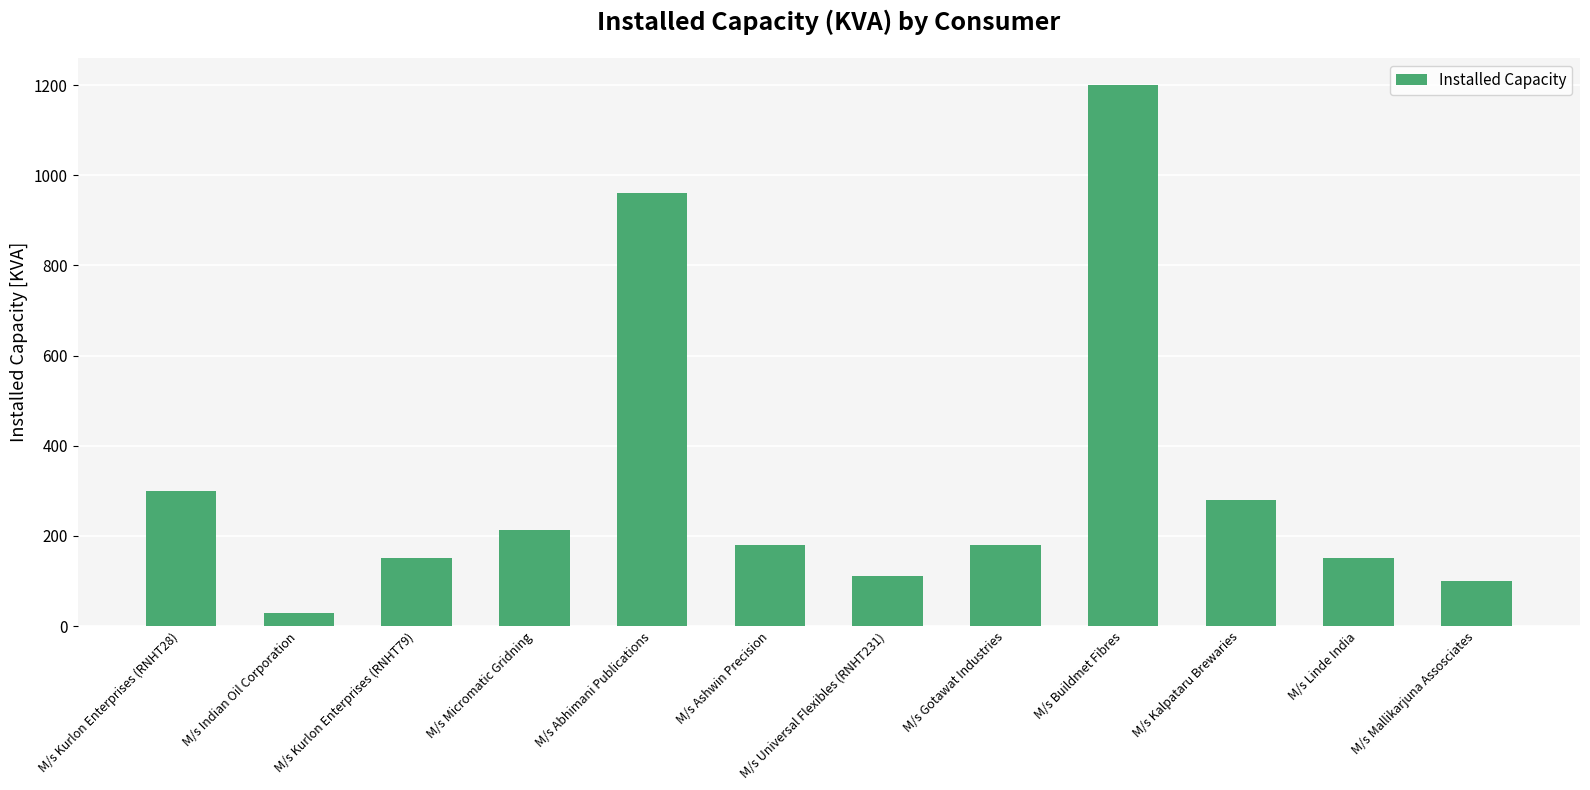

Which label corresponds to the largest value in the chart?

M/s Buildmet Fibres